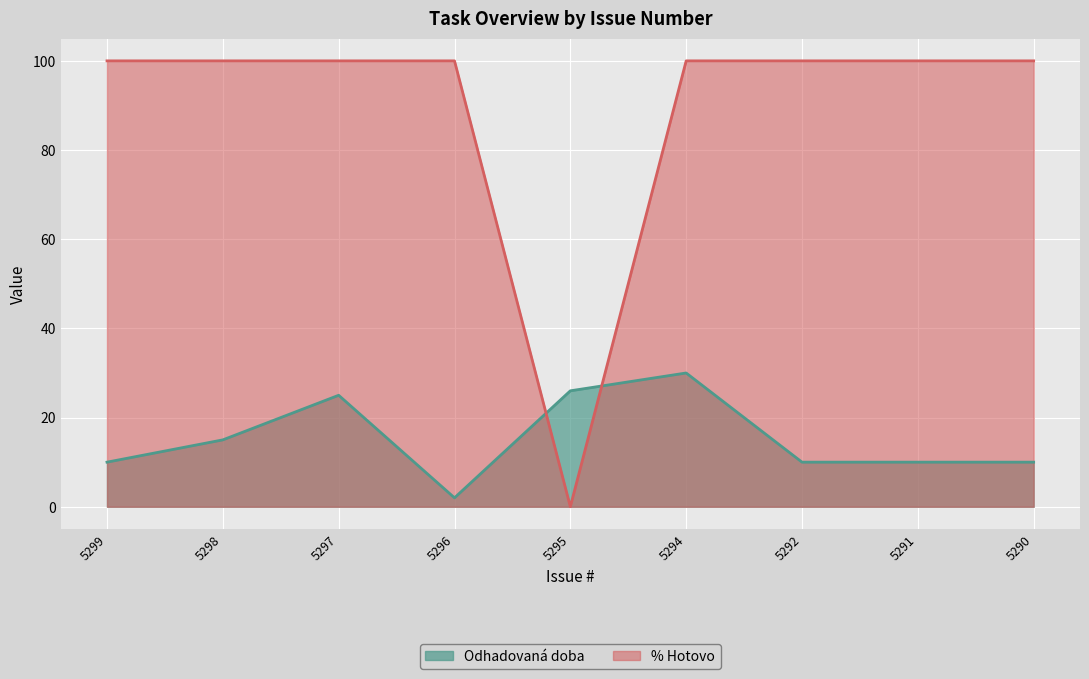

Where is the first local minimum for % Hotovo?

5295